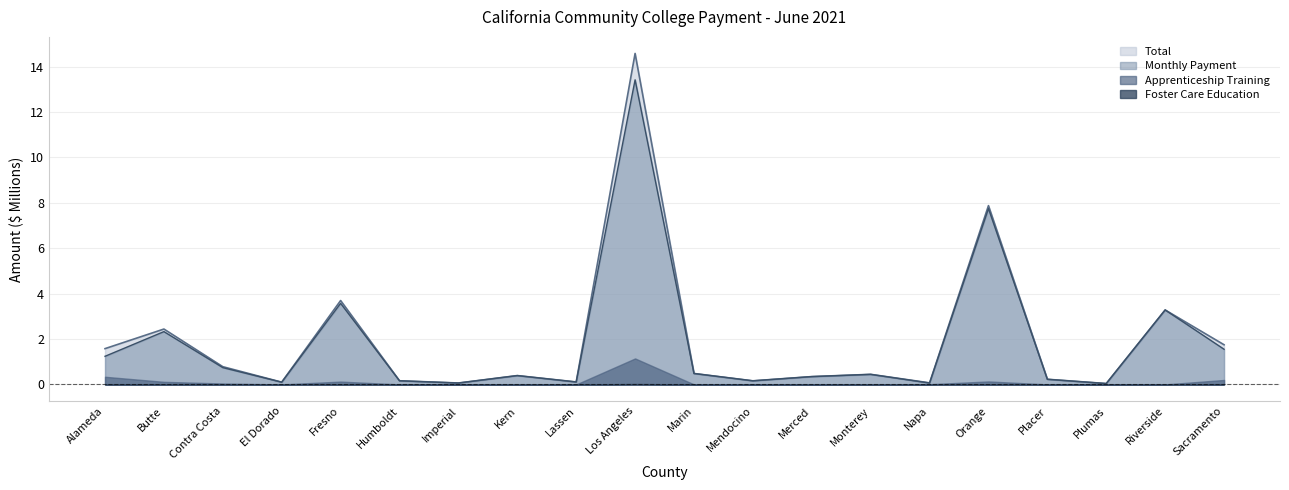

At which category does Total reach its first local peak?

Butte